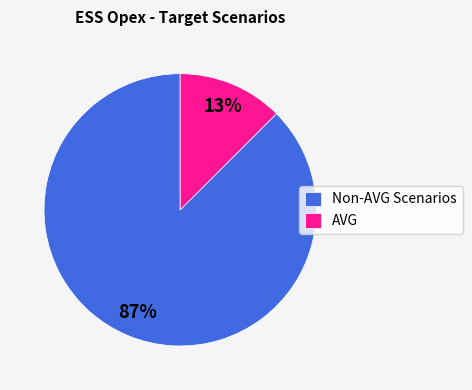

Is there a majority slice in this chart?

Yes